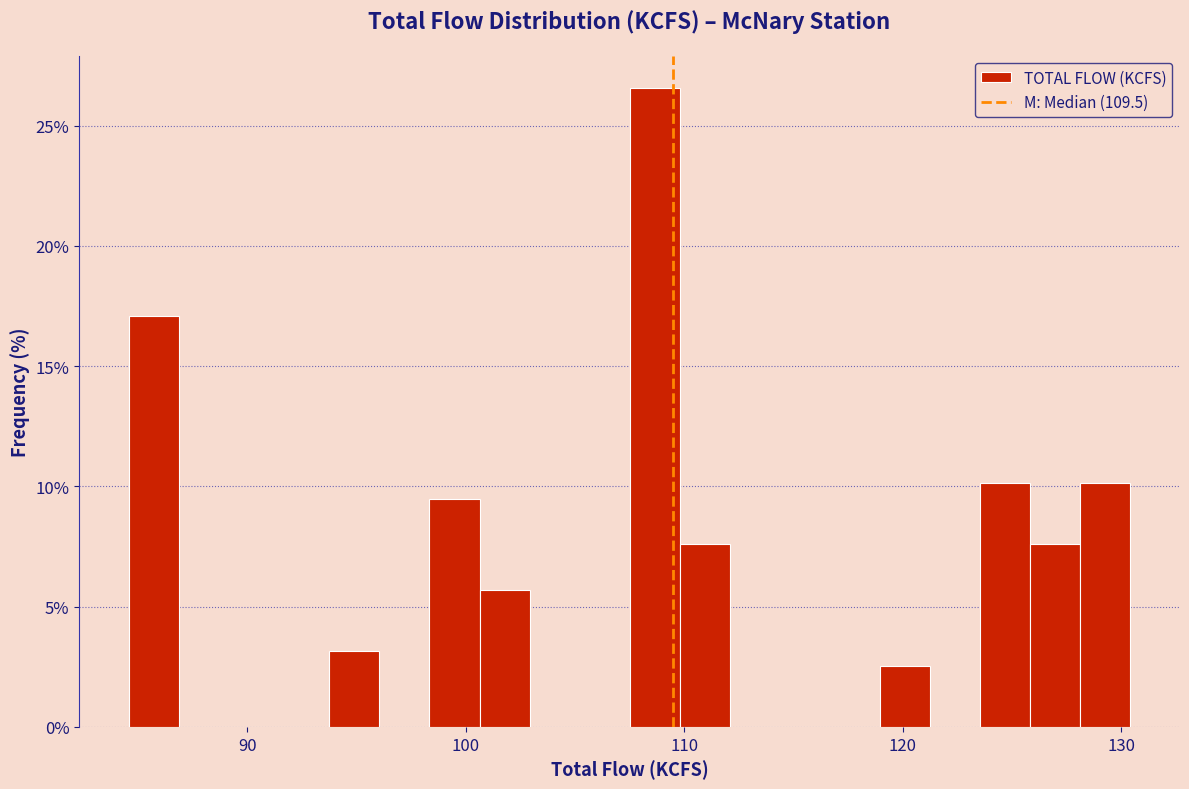

Around what value on the x-axis is the tallest bar? Give the approximate position of its centre, as read against the axis.

109